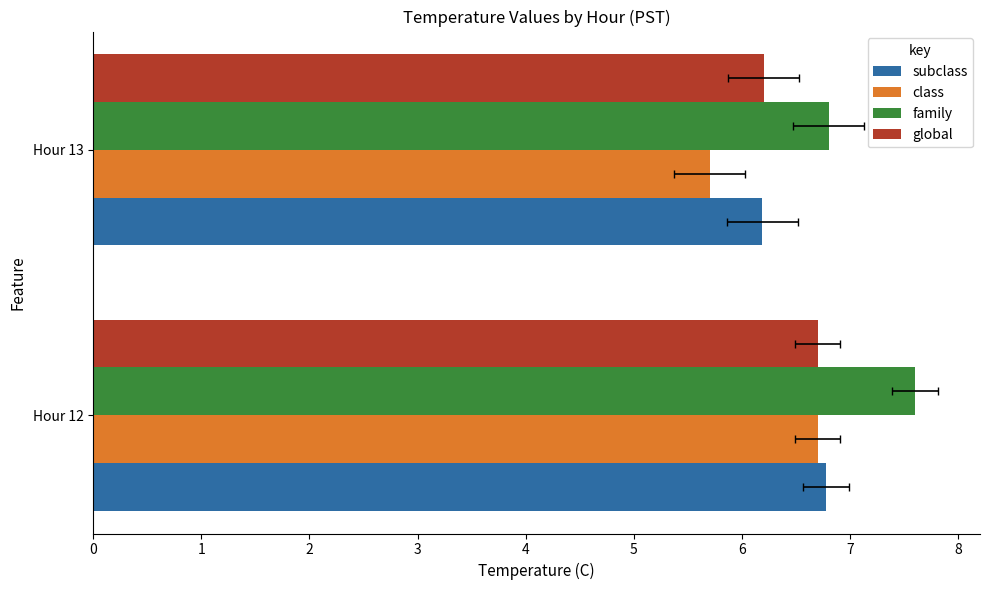

How many bars are there in each group?

4